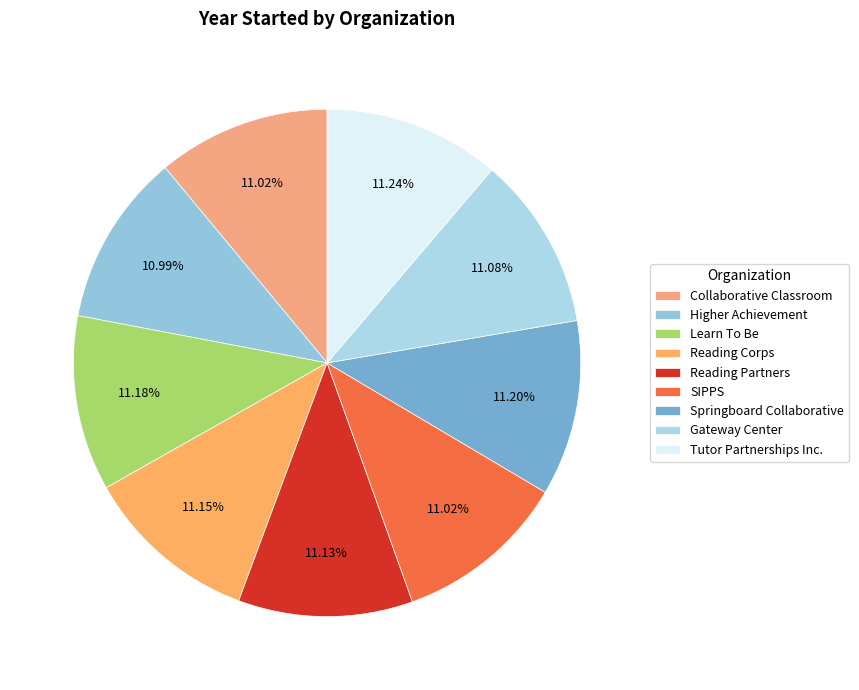

Which category has the biggest portion of the pie?

Tutor Partnerships Incorporated